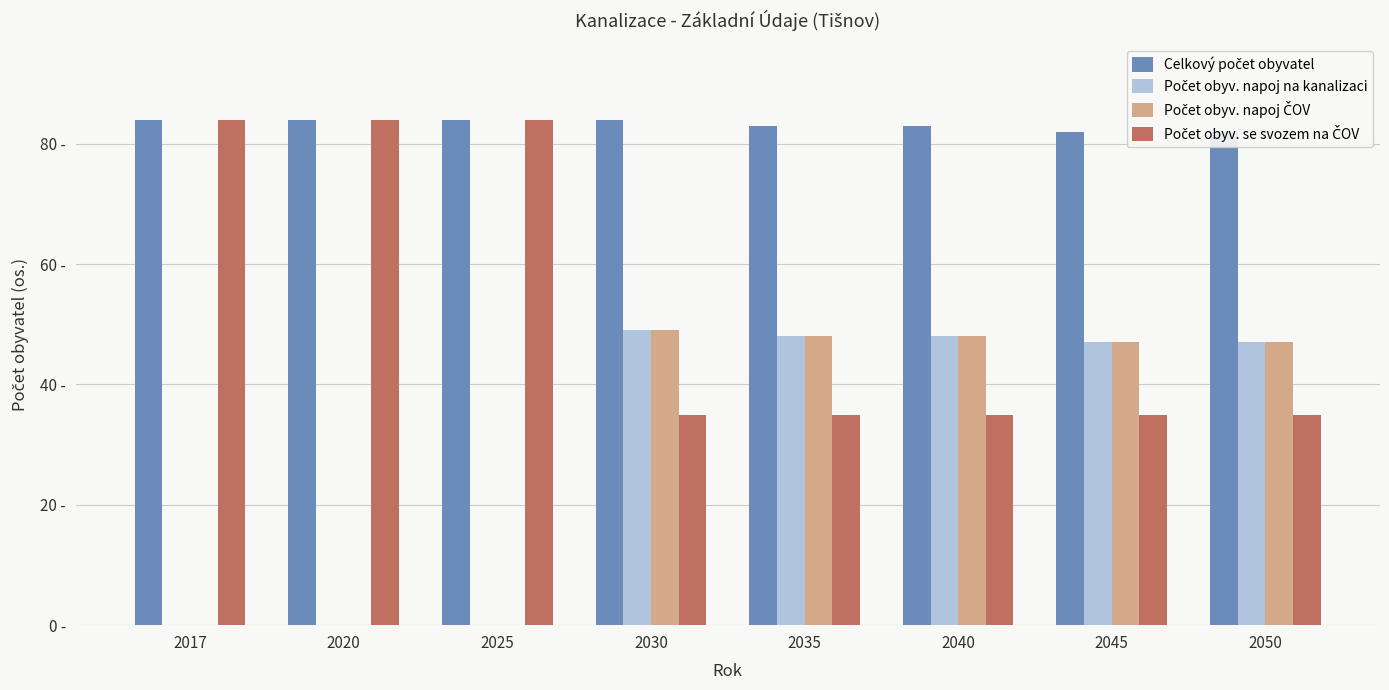

Reading left to right, list all the values displayed in this chart.

Celkový počet obyvatel: 2017=84	2020=84	2025=84	2030=84	2035=83	2040=83	2045=82	2050=82
Počet obyv. napoj na kanalizaci: 2017=0	2020=0	2025=0	2030=49	2035=48	2040=48	2045=47	2050=47
Počet obyv. napoj ČOV: 2017=0	2020=0	2025=0	2030=49	2035=48	2040=48	2045=47	2050=47
Počet obyv. se svozem na ČOV: 2017=84	2020=84	2025=84	2030=35	2035=35	2040=35	2045=35	2050=35